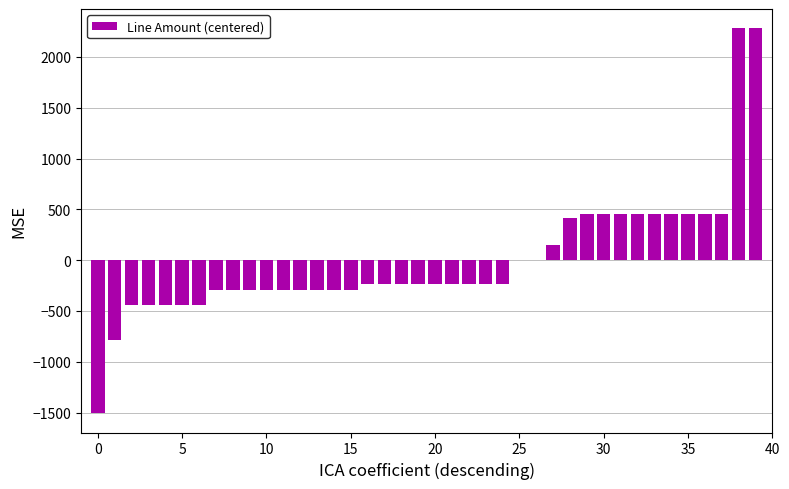

What is the maximum value shown in the chart?

2282.4